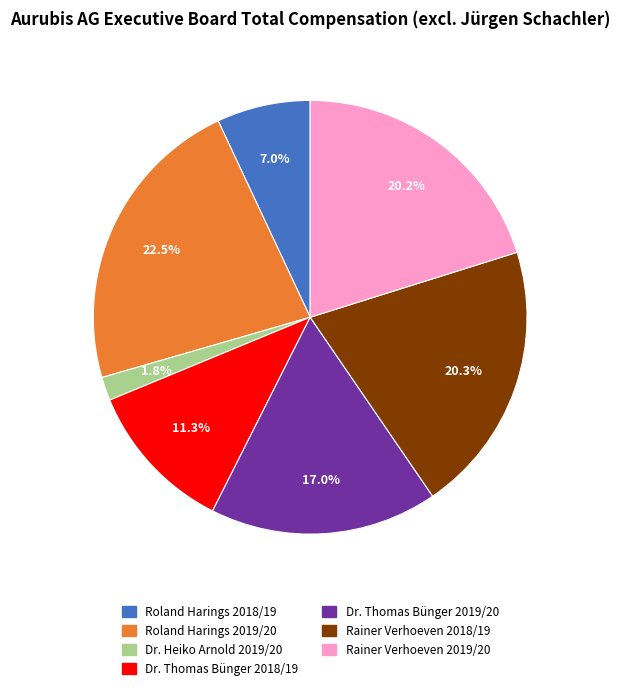

Which slice is the largest?

Roland Harings 2019/20